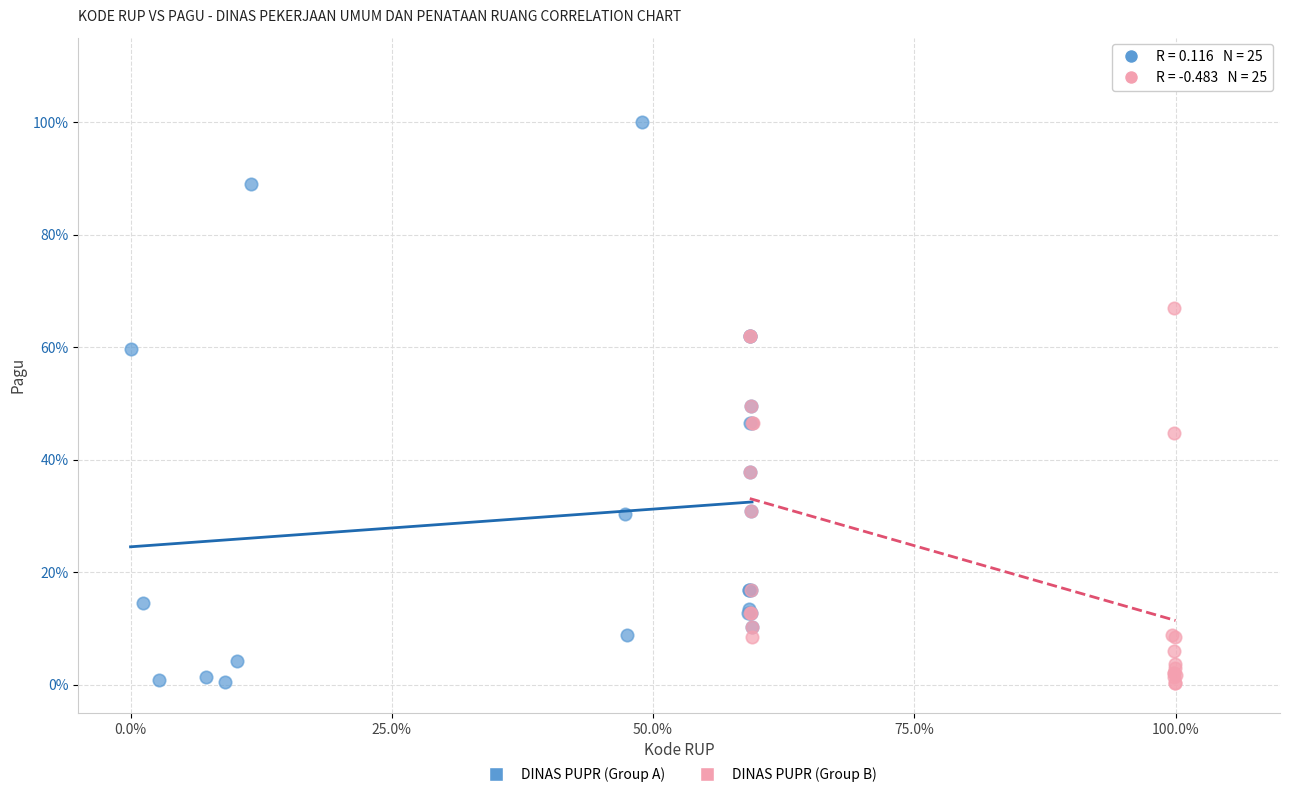

What are all the series names shown in the legend?

DINAS PUPR (Group A), DINAS PUPR (Group B)